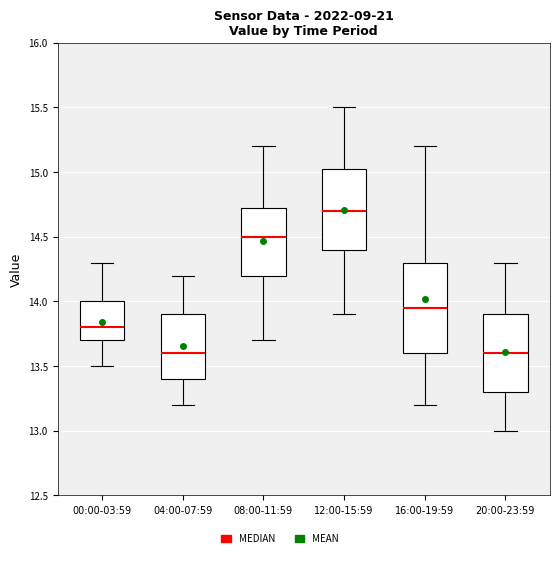

Reading left to right, transcribe this box plot: for each box, give where its median line is, the range the box spans, and where its two whiskers end, as read against the y-axis. The values are not printed on the chart, so give them approximately, as read against the axis.

00:00-03:59: median 13.80, box 13.70 to 14.00, whiskers 13.50 to 14.30
04:00-07:59: median 13.60, box 13.40 to 13.90, whiskers 13.20 to 14.20
08:00-11:59: median 14.50, box 14.20 to 14.75, whiskers 13.70 to 15.20
12:00-15:59: median 14.70, box 14.40 to 15.05, whiskers 13.90 to 15.50
16:00-19:59: median 13.95, box 13.60 to 14.30, whiskers 13.20 to 15.20
20:00-23:59: median 13.60, box 13.30 to 13.90, whiskers 13.00 to 14.30